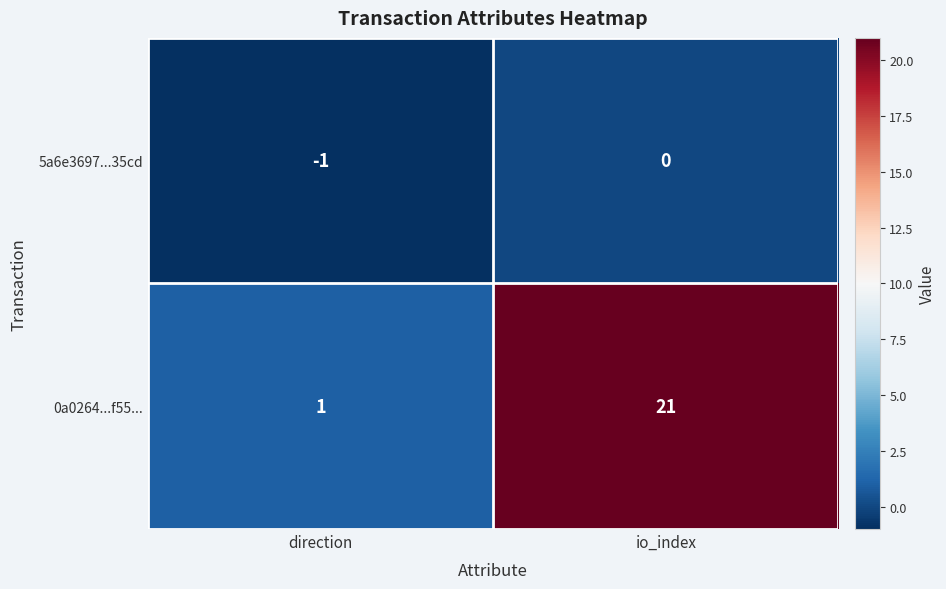

Rank the series by their average value, from lowest to highest.

5a6e3697...35cd, 0a0264...f55...